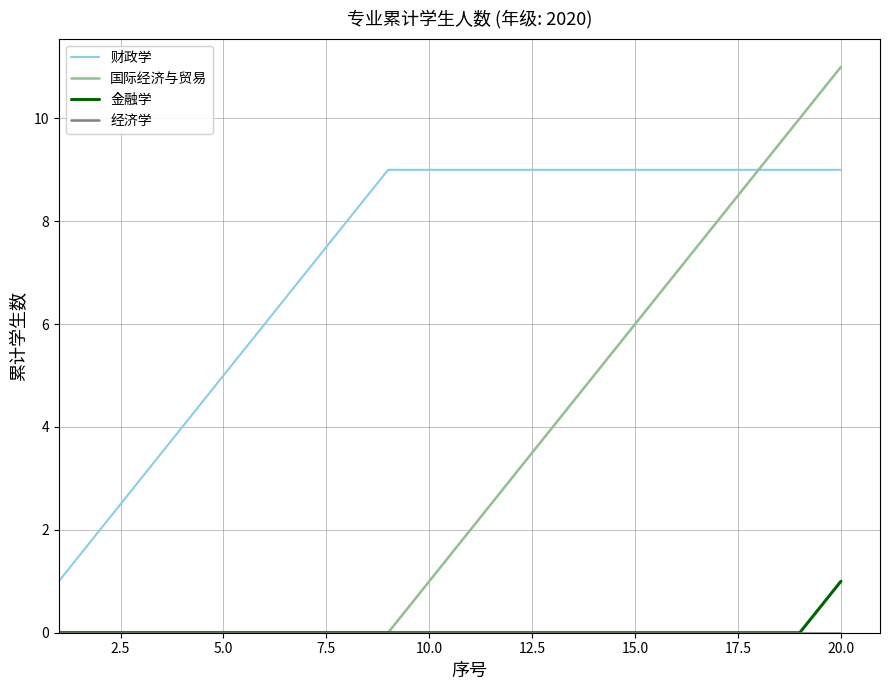

Which series has the largest range (max minus min)?

国际经济与贸易